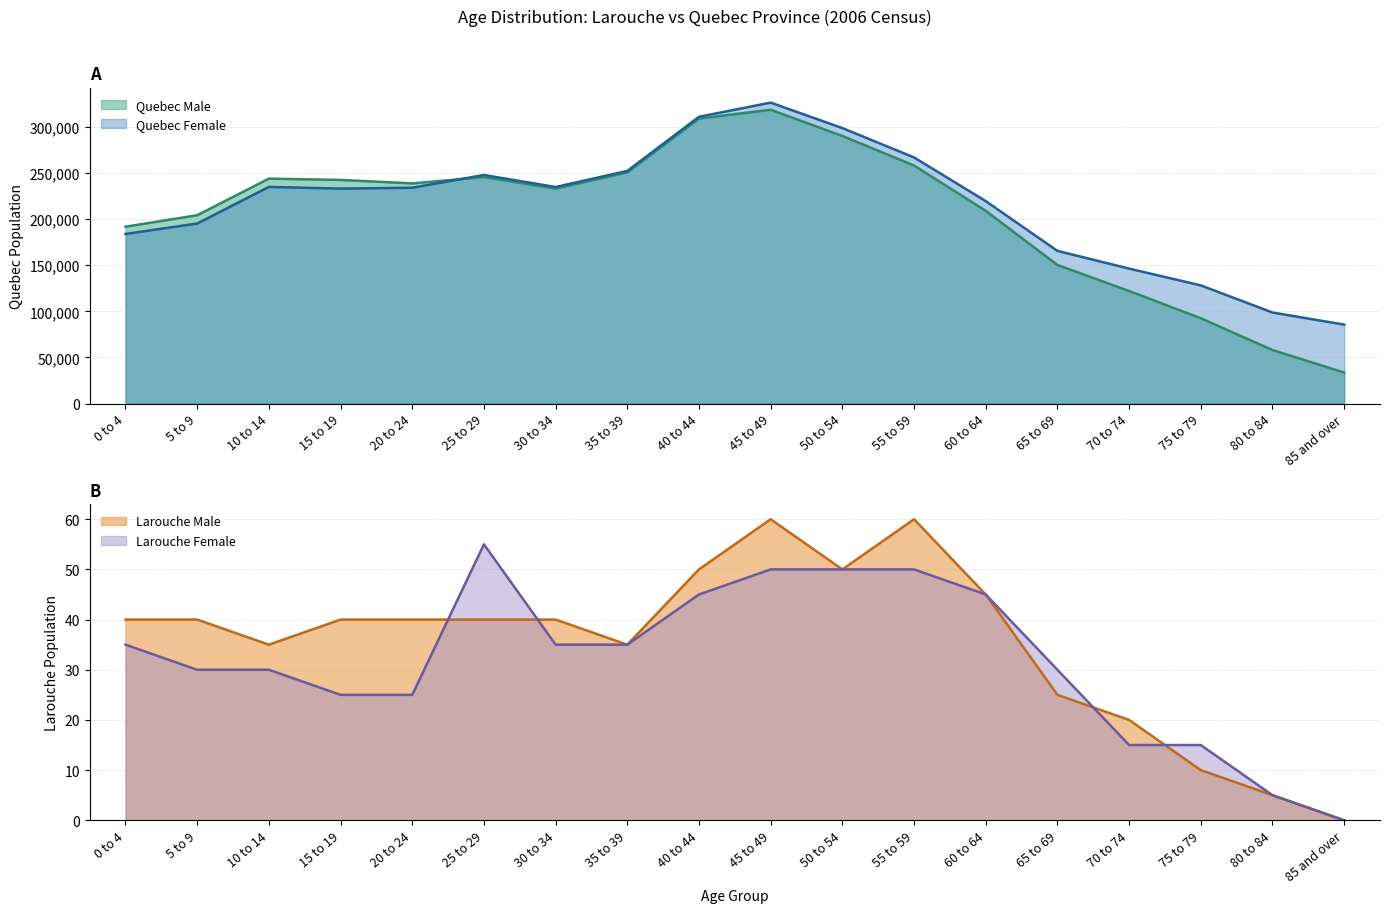

What is the maximum value shown in the chart?

325895